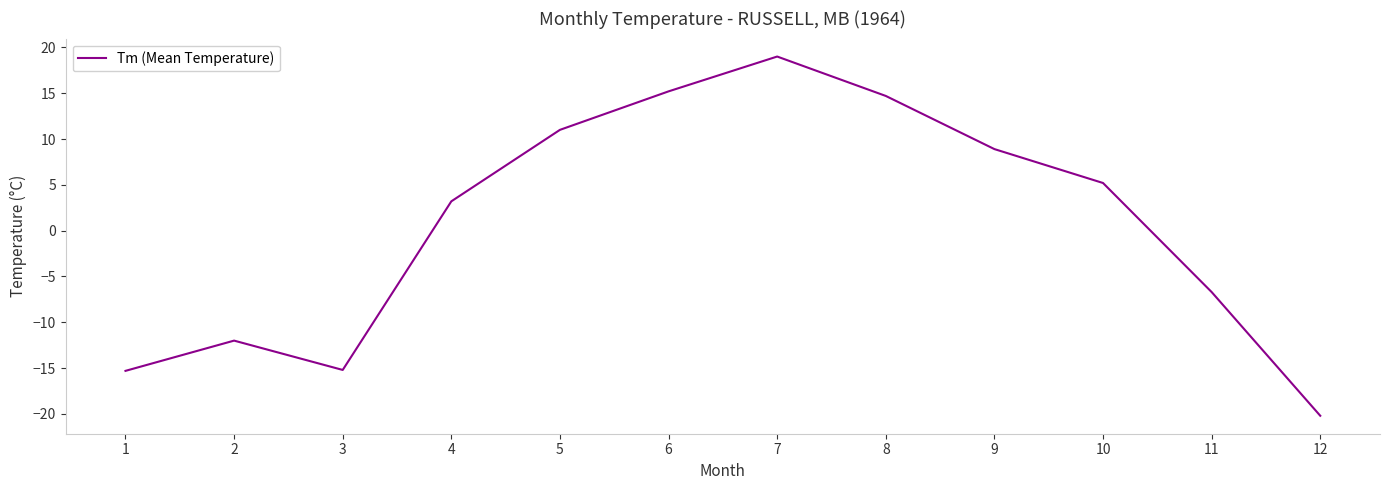

At which label does the data first exceed 5?

5